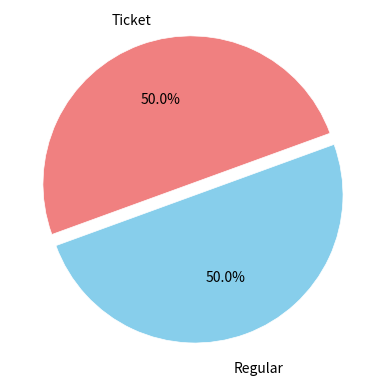

To the nearest percent, what is the difference between the largest and smallest slice percentages?

0%